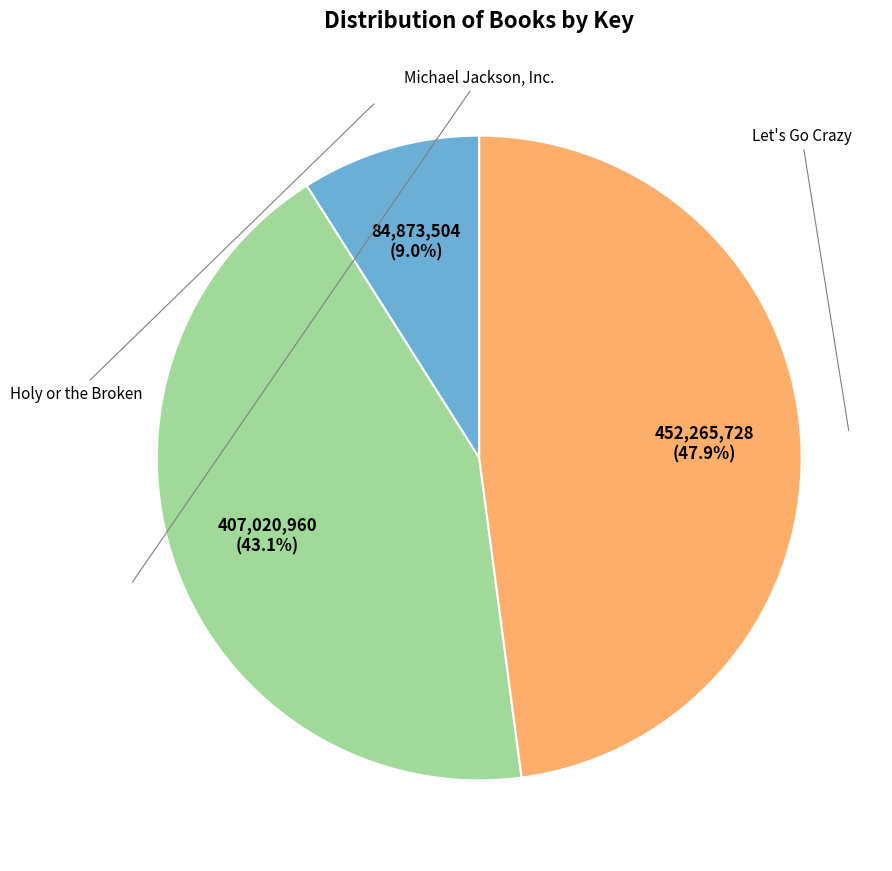

Do Holy or the Broken and Michael Jackson, Inc. together represent more than half of the pie?

Yes